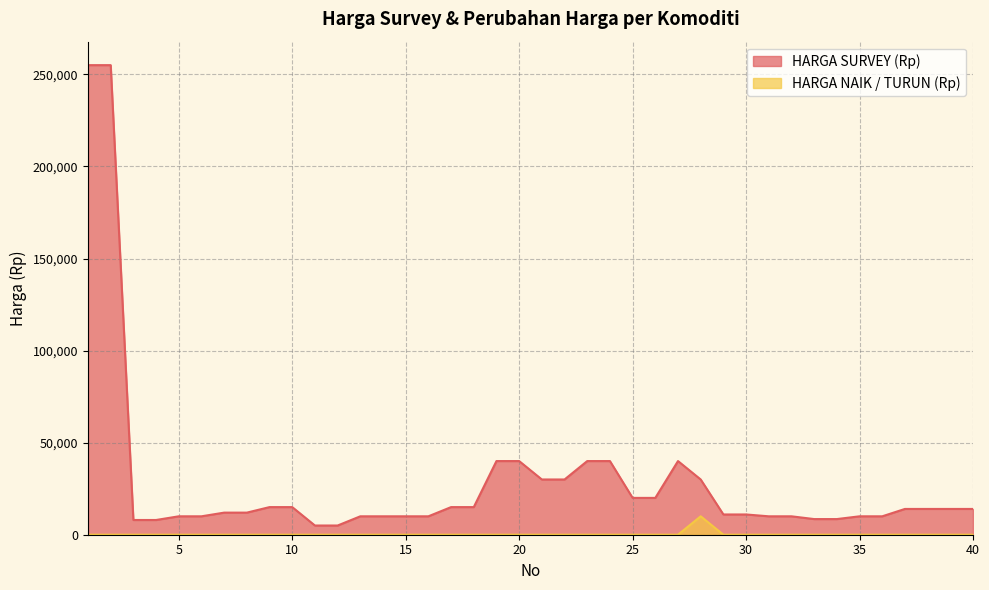

At which category does HARGA SURVEY (Rp) reach its first local peak?

27